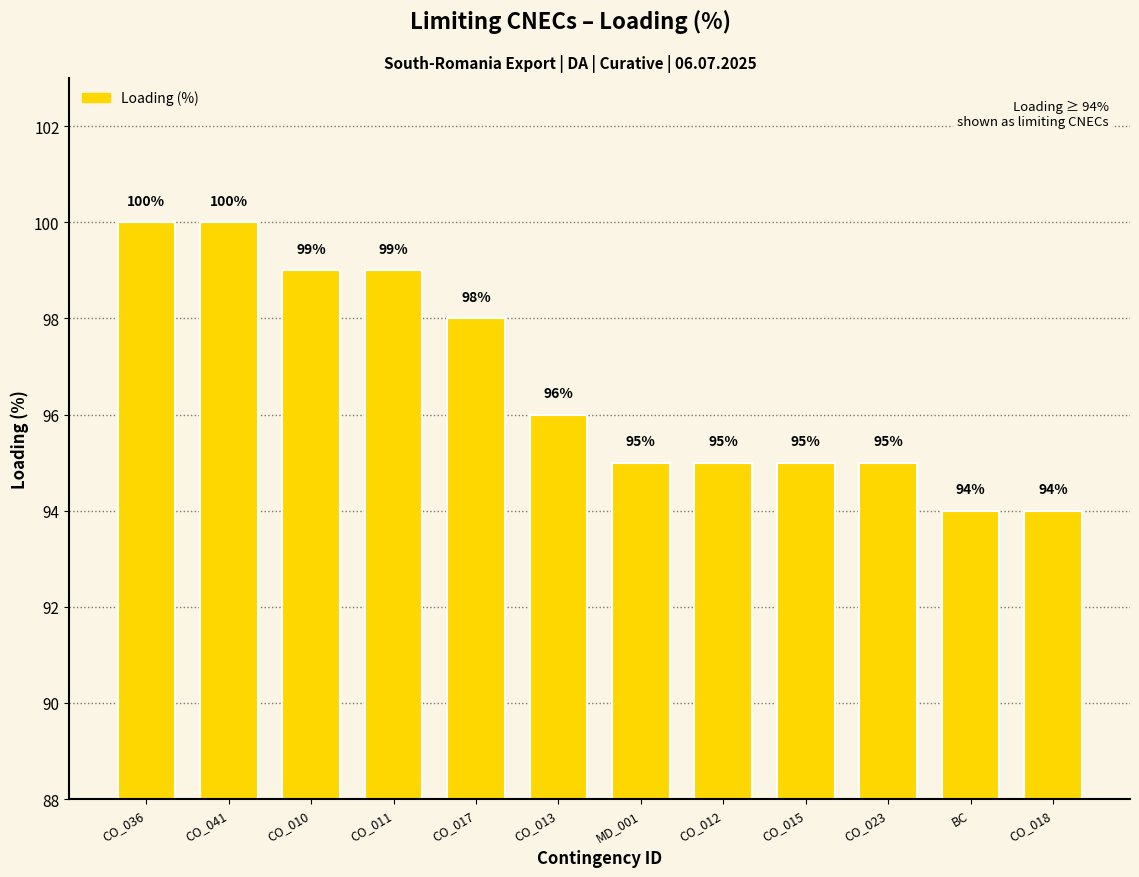

What is the smallest value displayed?

94